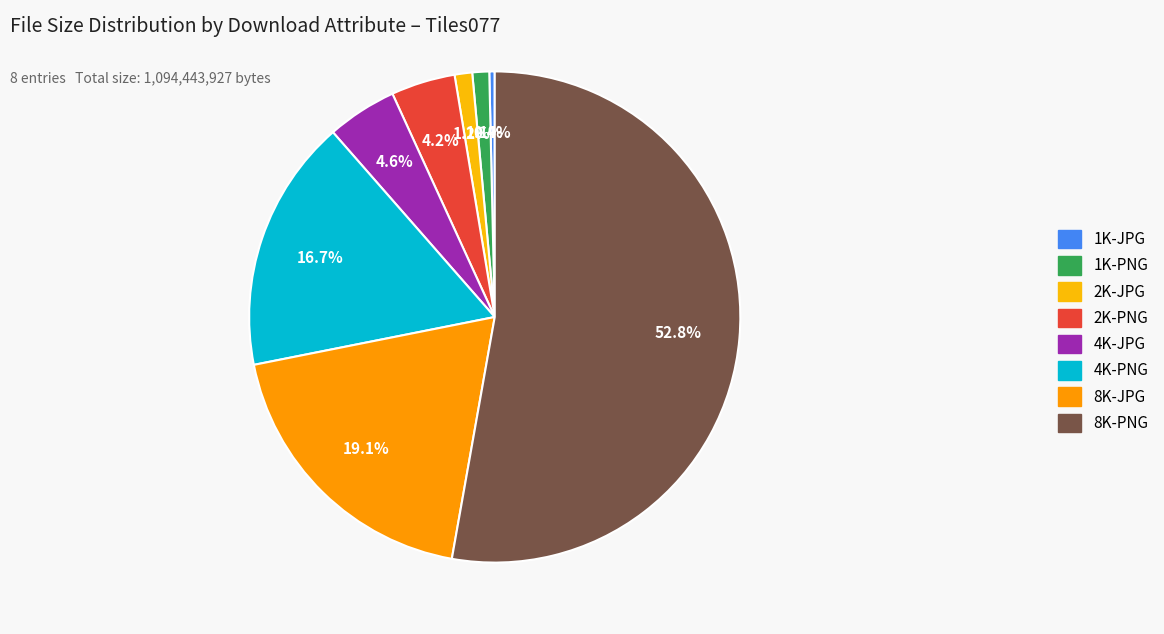

How many slices are in this pie chart?

8